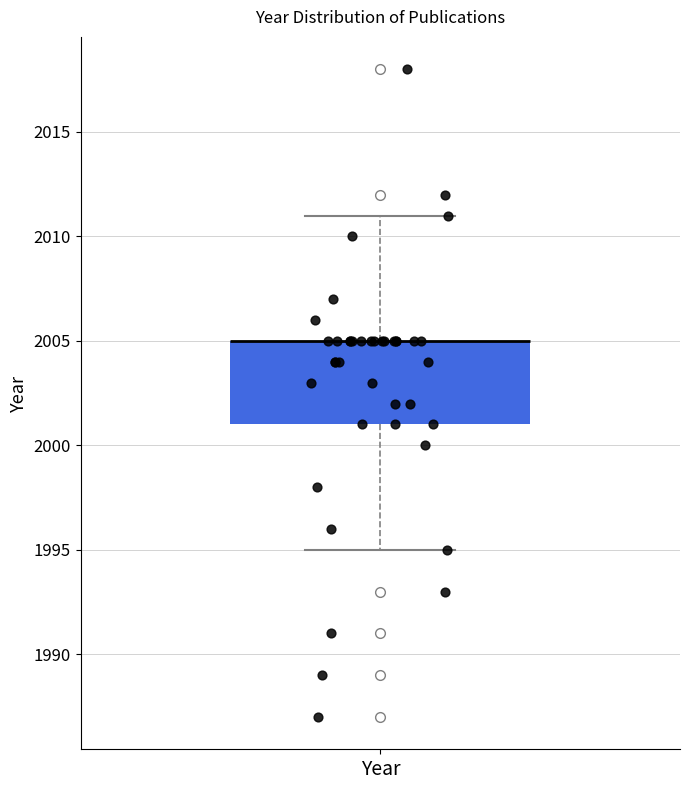

Read this box plot against the y-axis: the position of the median line, the range covered by the box, and the ends of both whiskers. The values are not printed on the chart, so give them approximately, as read against the axis.

median 2005 (drawn on the box's upper edge), box 2001 to 2005, whiskers 1995 to 2011